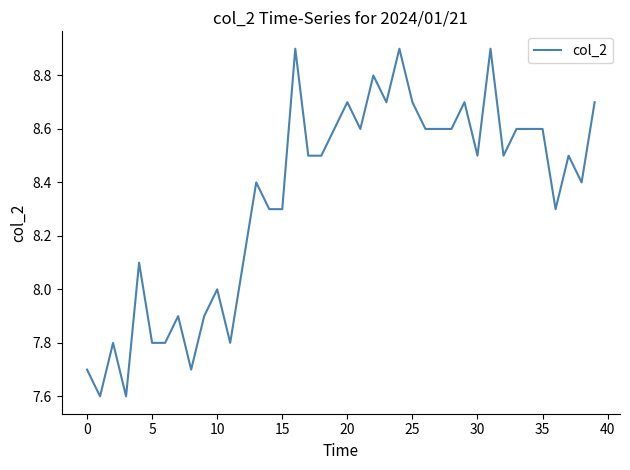

What is the smallest value displayed?

7.6